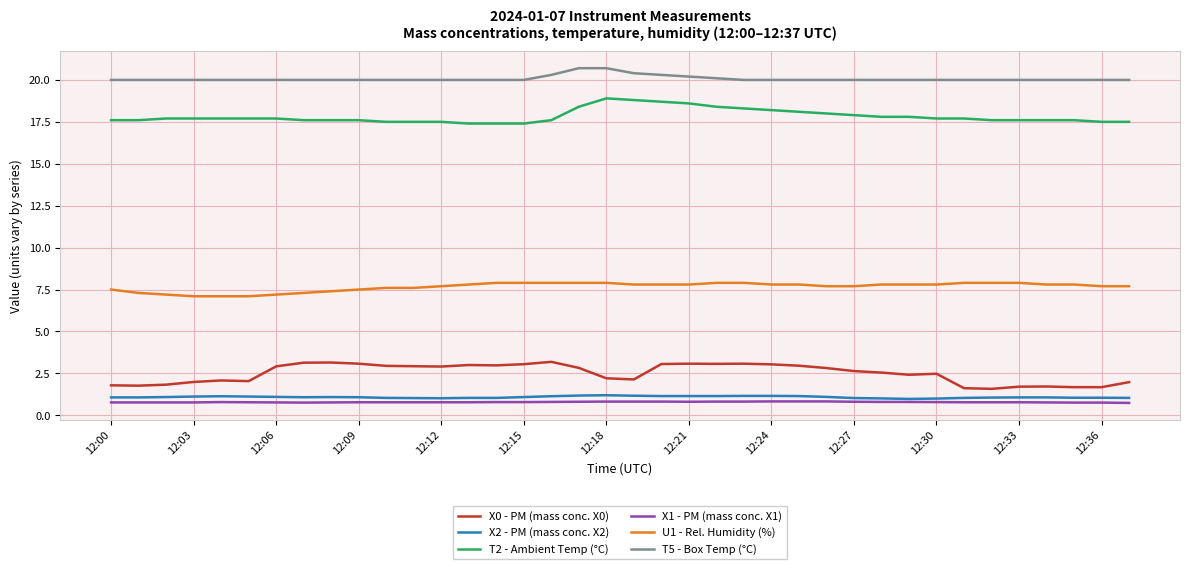

What is the minimum value for T5 - Box Temp (°C)?

20.0